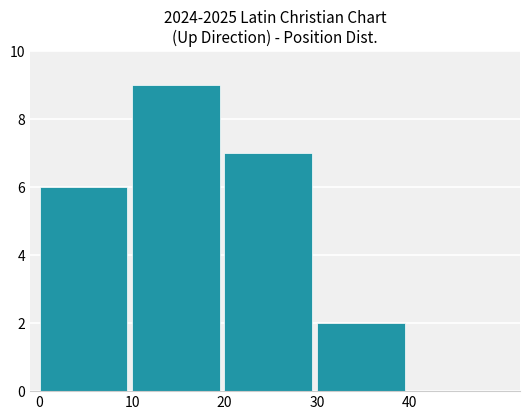

Which label corresponds to the largest value in the chart?

10